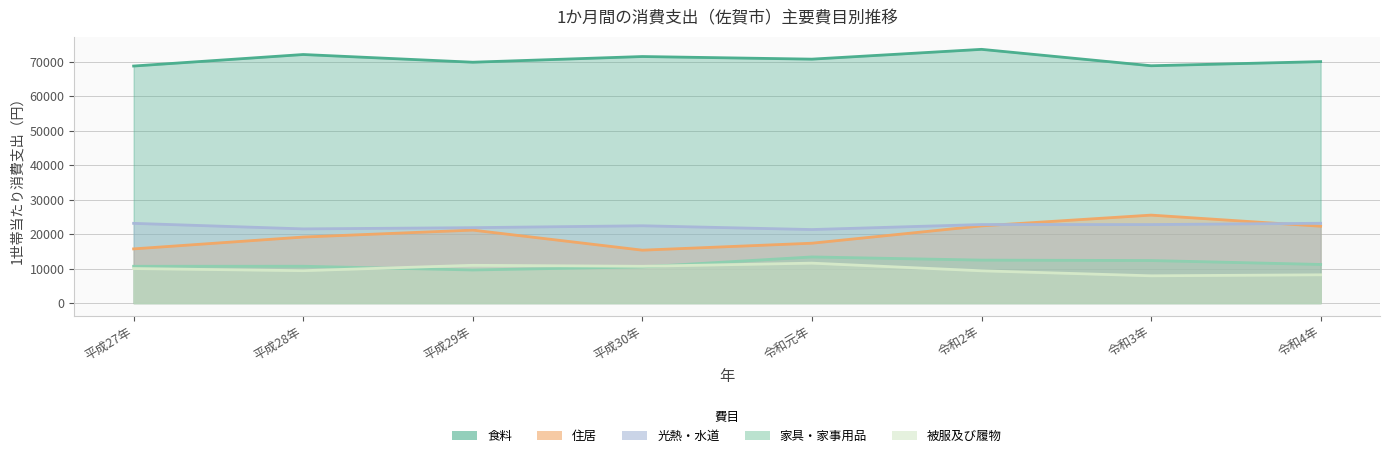

Which series has the widest spread of values?

住居